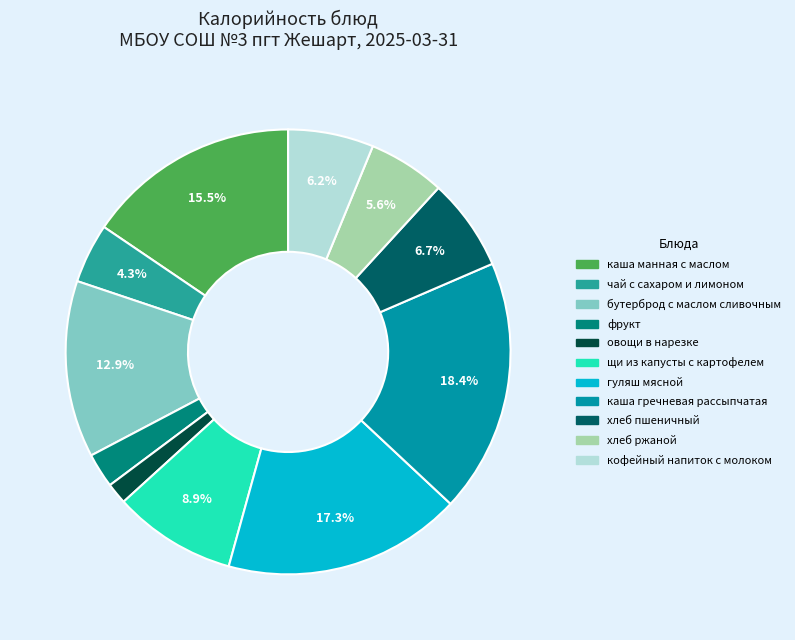

True or false: бутерброд с маслом сливочным accounts for 13% of the total.

True